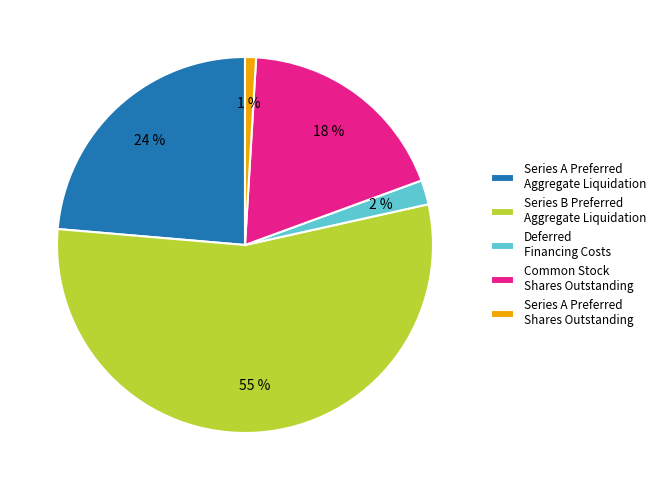

Is it true that Series A Preferred Aggregate Liquidation is 33% of the pie?

False